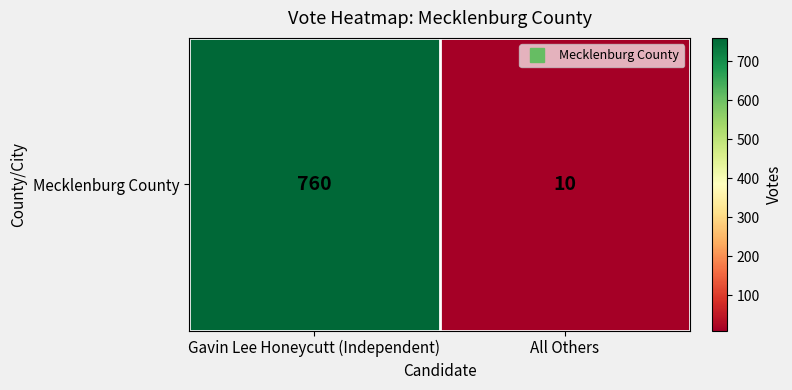

How many distinct data groups are displayed?

1